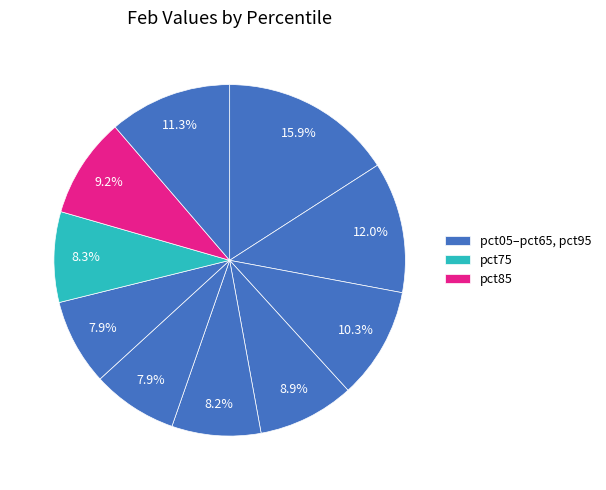

Rank the categories by value from highest to lowest.

pct05, pct15, pct95, pct25, pct85, pct35, pct75, pct45, pct65, pct55